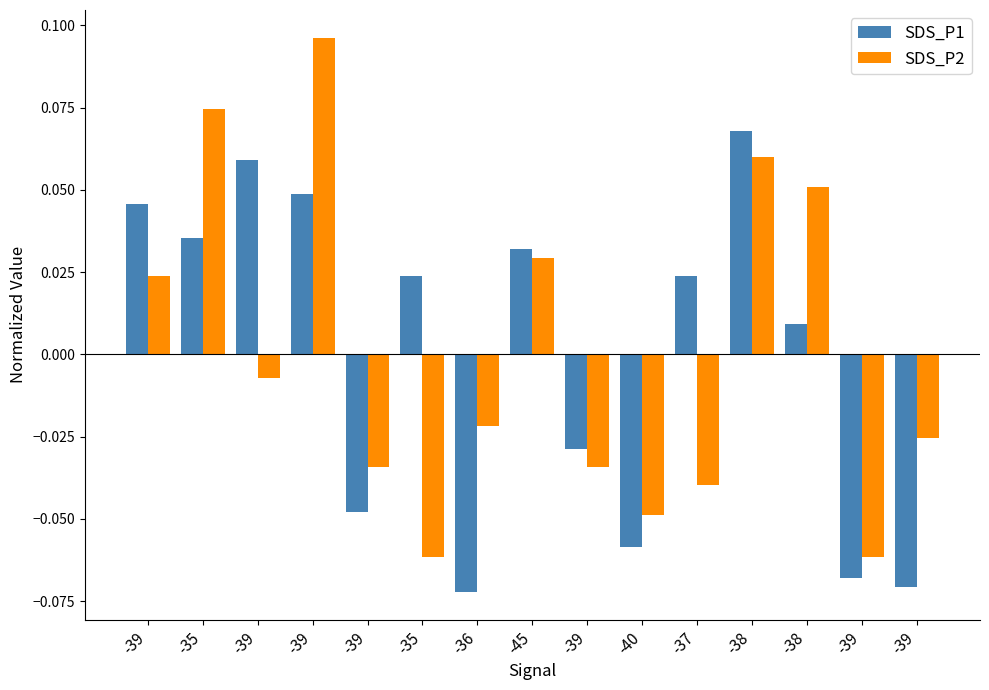

The value of SDS_P2 at -37 is -0.0. True or false?

True